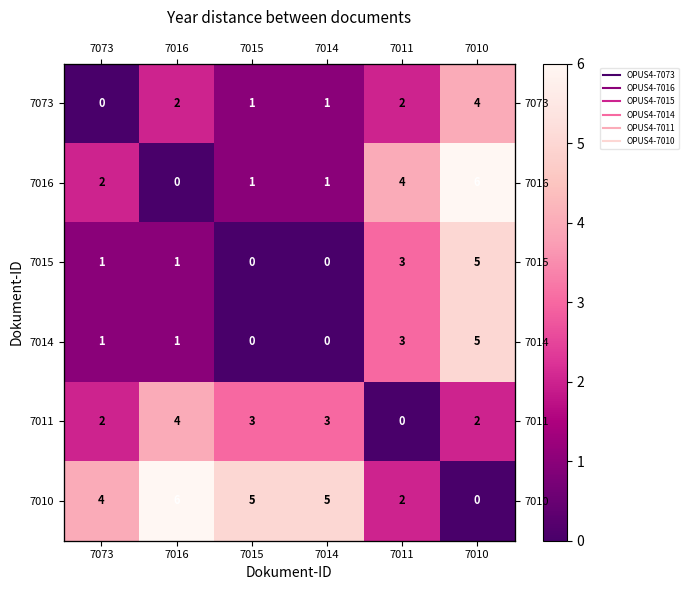

Is the value of 7073 at 7073 greater than the value of 7015 at 7014?

No